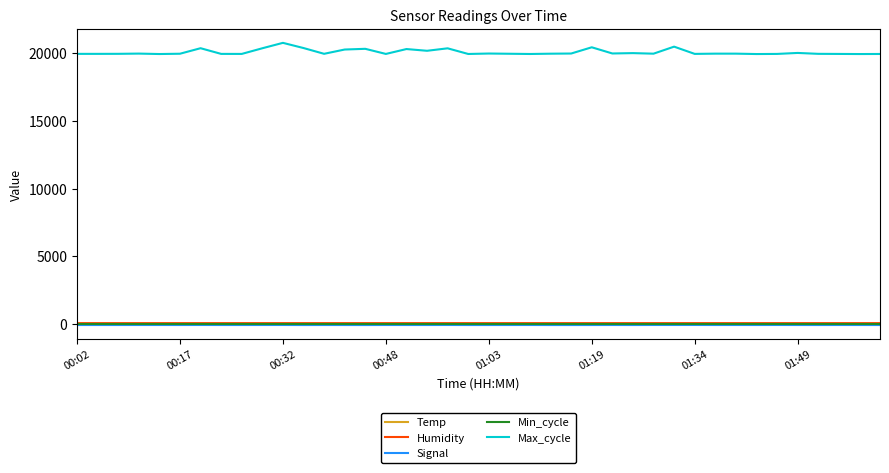

True or false: Temp and Min_cycle intersect in this chart.

False